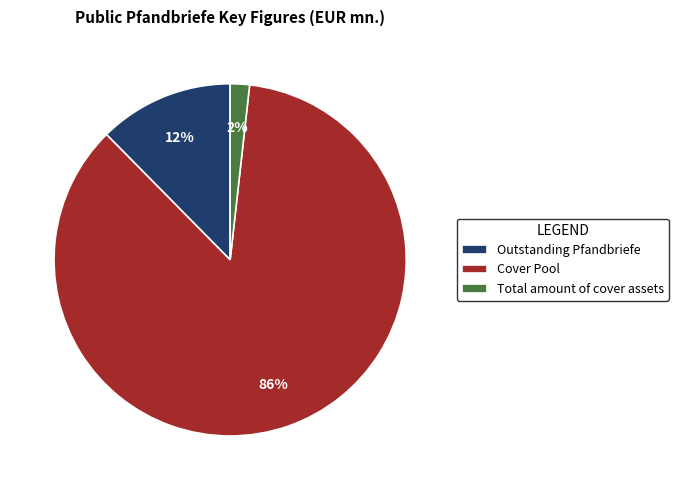

To the nearest percent, what is the average slice percentage?

33%